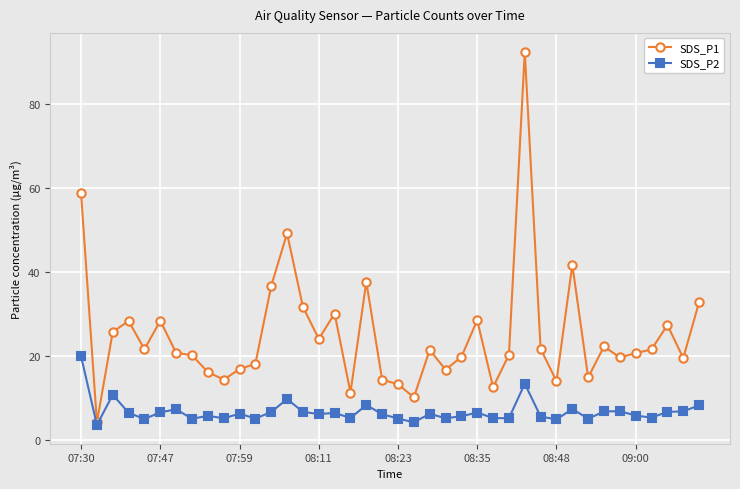

True or false: SDS_P2 has more than 1 interior local peaks.

True